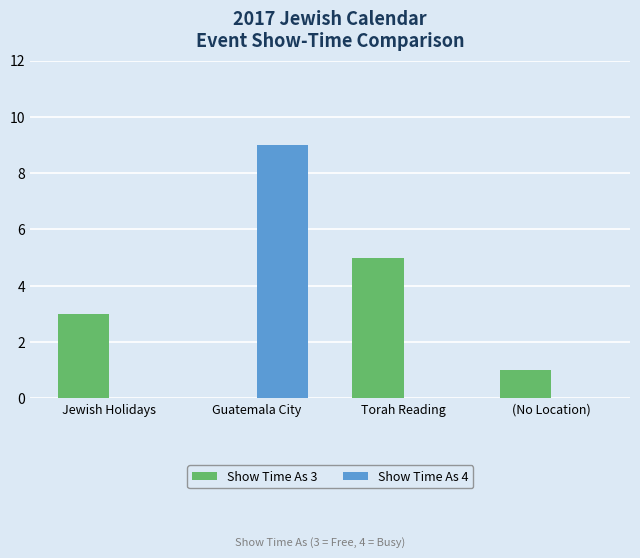

What is the maximum value shown in the chart?

9